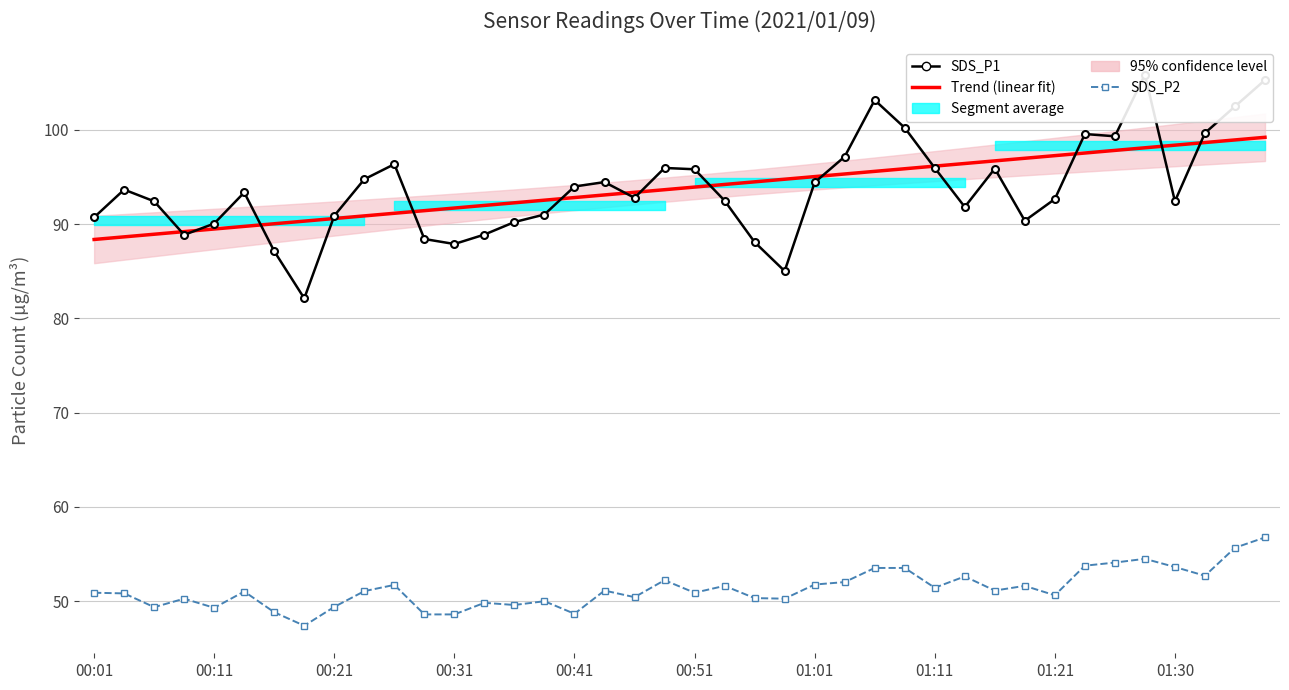

How many data points in SDS_P1 are above 93?

20